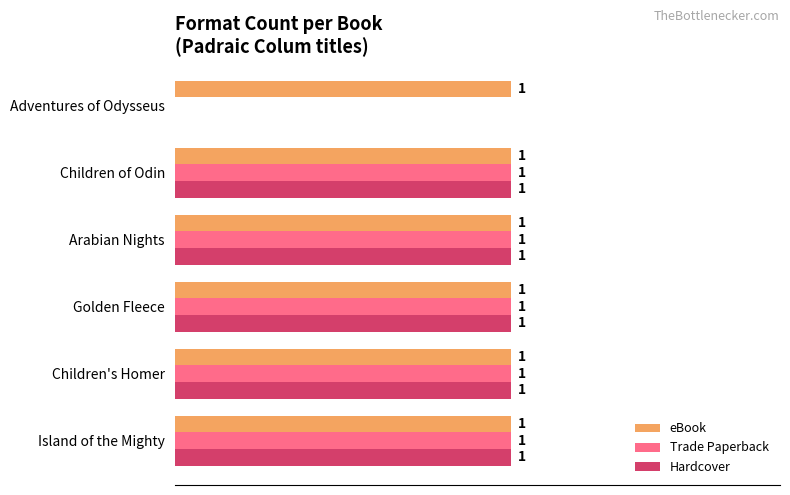

At which label is Hardcover closest to 0?

Adventures of Odysseus